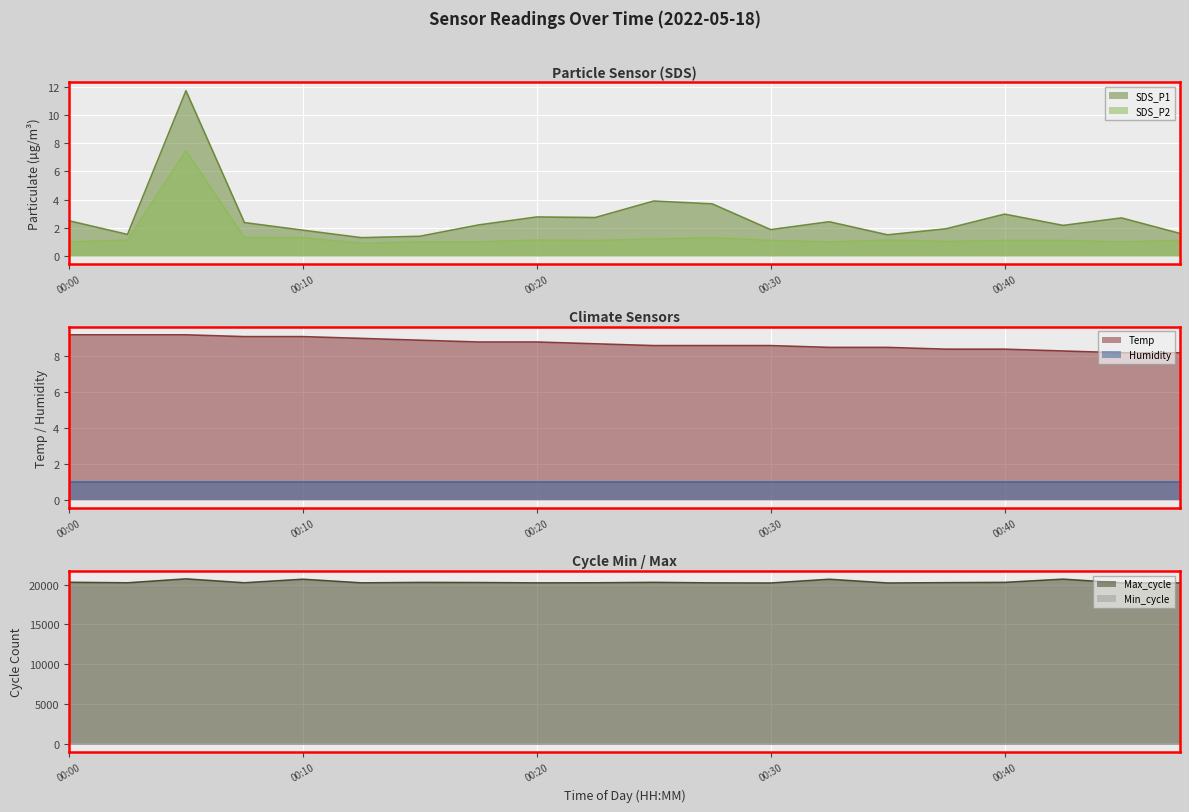

True or false: SDS_P1 has a value of 2.8 at 00:20.

True